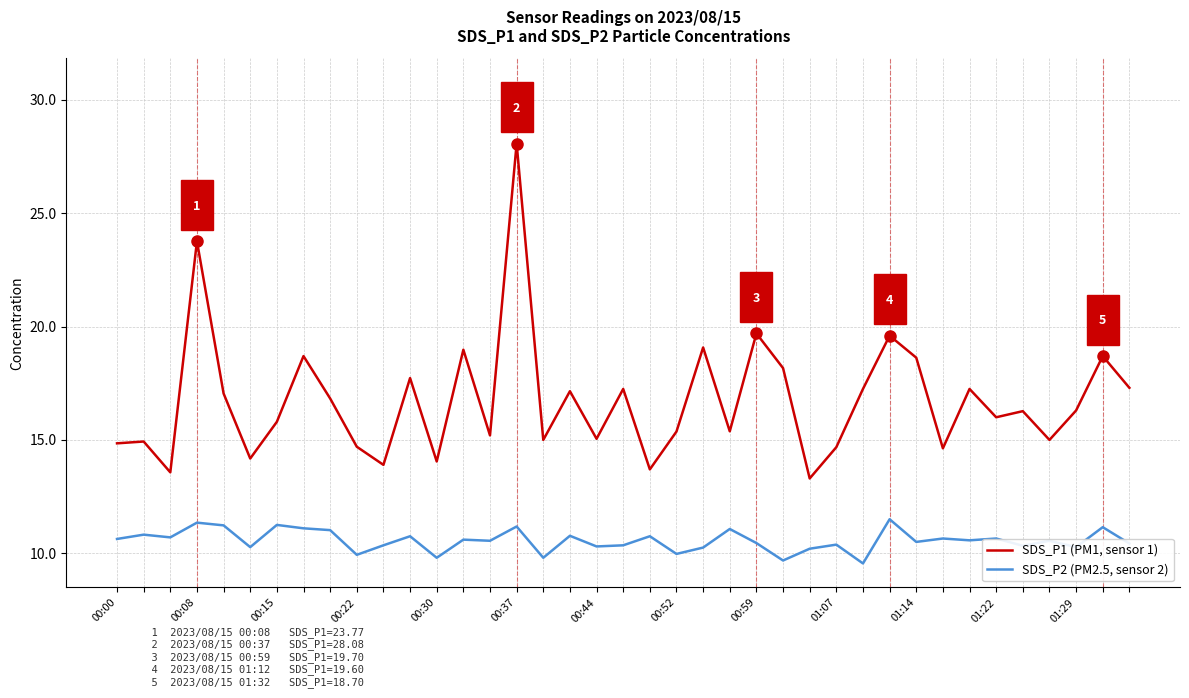

True or false: SDS_P1 (PM1, sensor 1) and SDS_P2 (PM2.5, sensor 2) cross at least once.

False